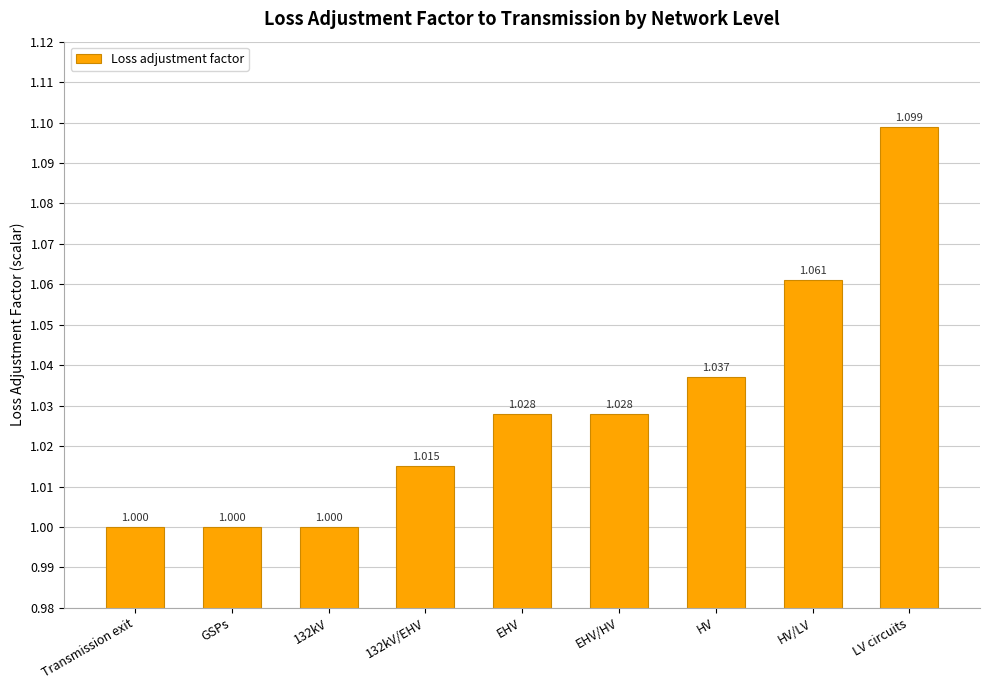

Which label corresponds to the largest value in the chart?

LV circuits